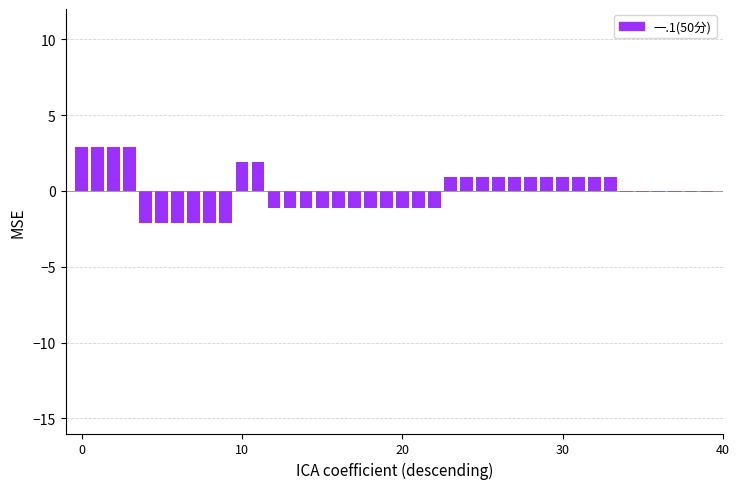

What is the minimum value shown in the chart?

-2.1